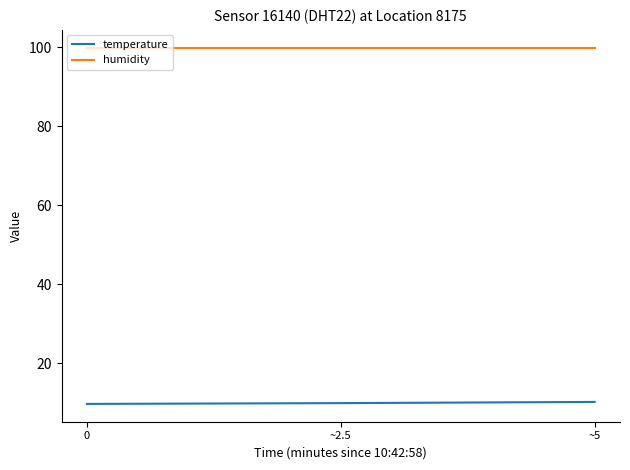

Rank the series by their maximum value, from lowest to highest.

temperature, humidity